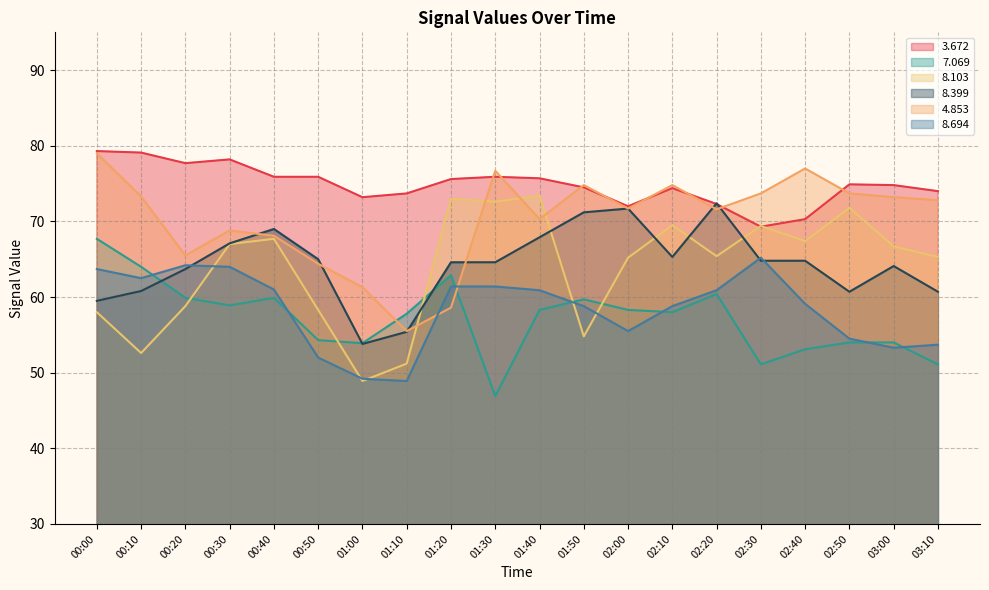

How many times do   7.069 and   8.694 cross each other?

7